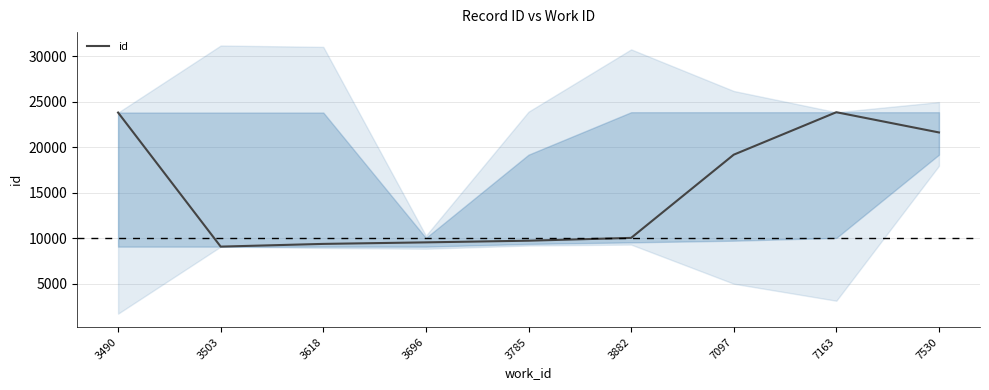

How many lines are shown in the chart?

1